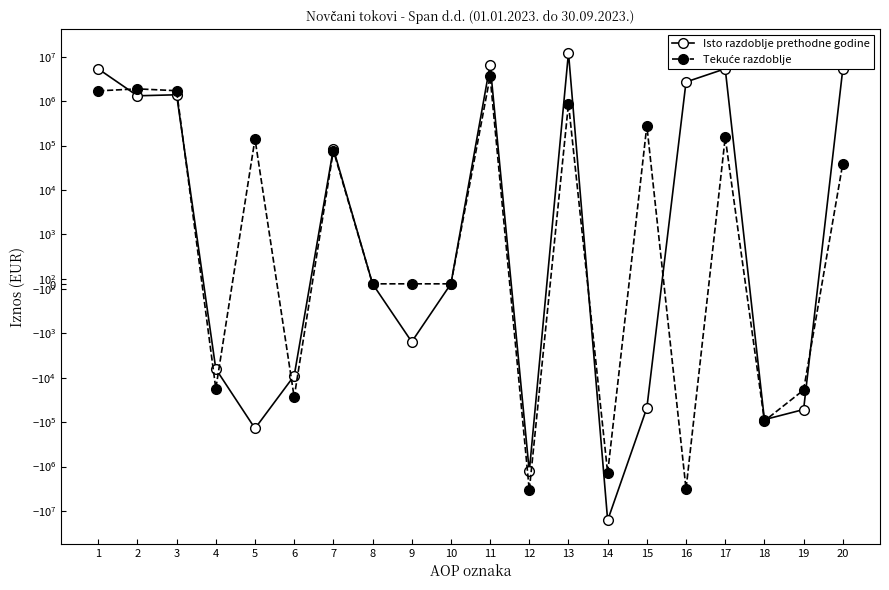

Reading left to right, extract all data points from this chart.

Isto razdoblje prethodne godine: 1=5297169	2=1313344	3=1384643	4=-6344	5=-138706	6=-9040	7=84350	8=0	9=-1559	10=0	11=6610513	12=-1280475	13=12231043	14=-16152088	15=-47830	16=2688400	17=5330038	18=-87837	19=-52027	20=5190174
Tekuće razdoblje: 1=1694759	2=1881120	3=1708393	4=-17646	5=140799	6=-27491	7=77065	8=0	9=0	10=0	11=3575879	12=-3423768	13=876635	14=-1389391	15=279623	16=-3190635	17=152111	18=-93858	19=-18961	20=39292